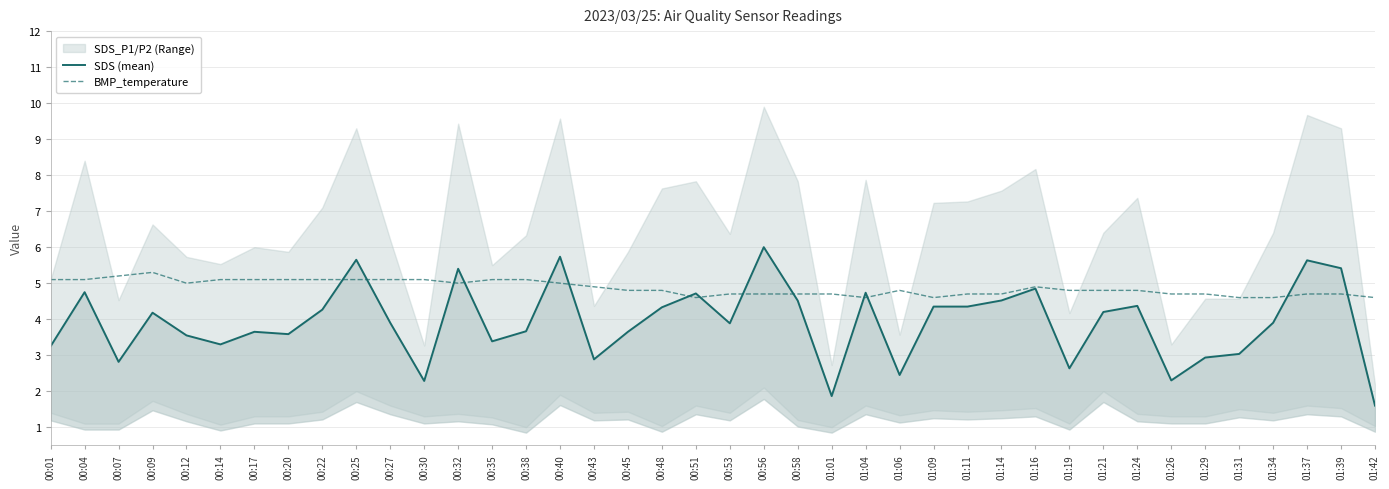

What is the value of the BMP_temperature point at the 29th from the left?

4.7